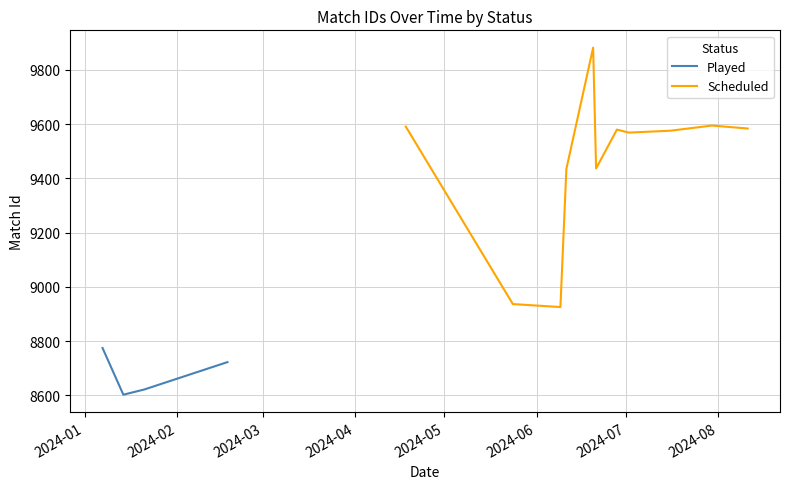

True or false: Played has more than 1 points higher than both neighbors.

False